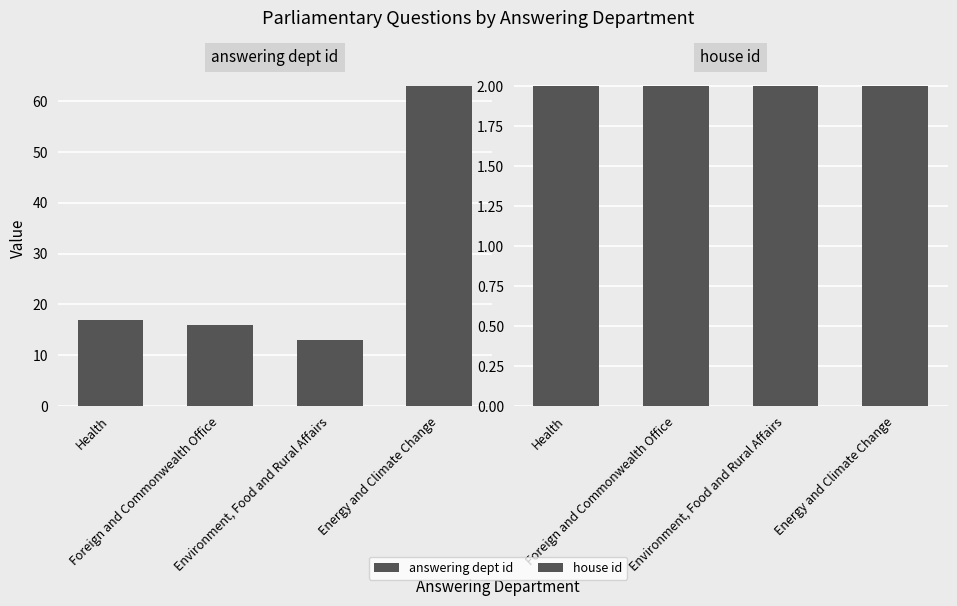

What is the value of the answering dept id bar at the 3rd from the left?

13